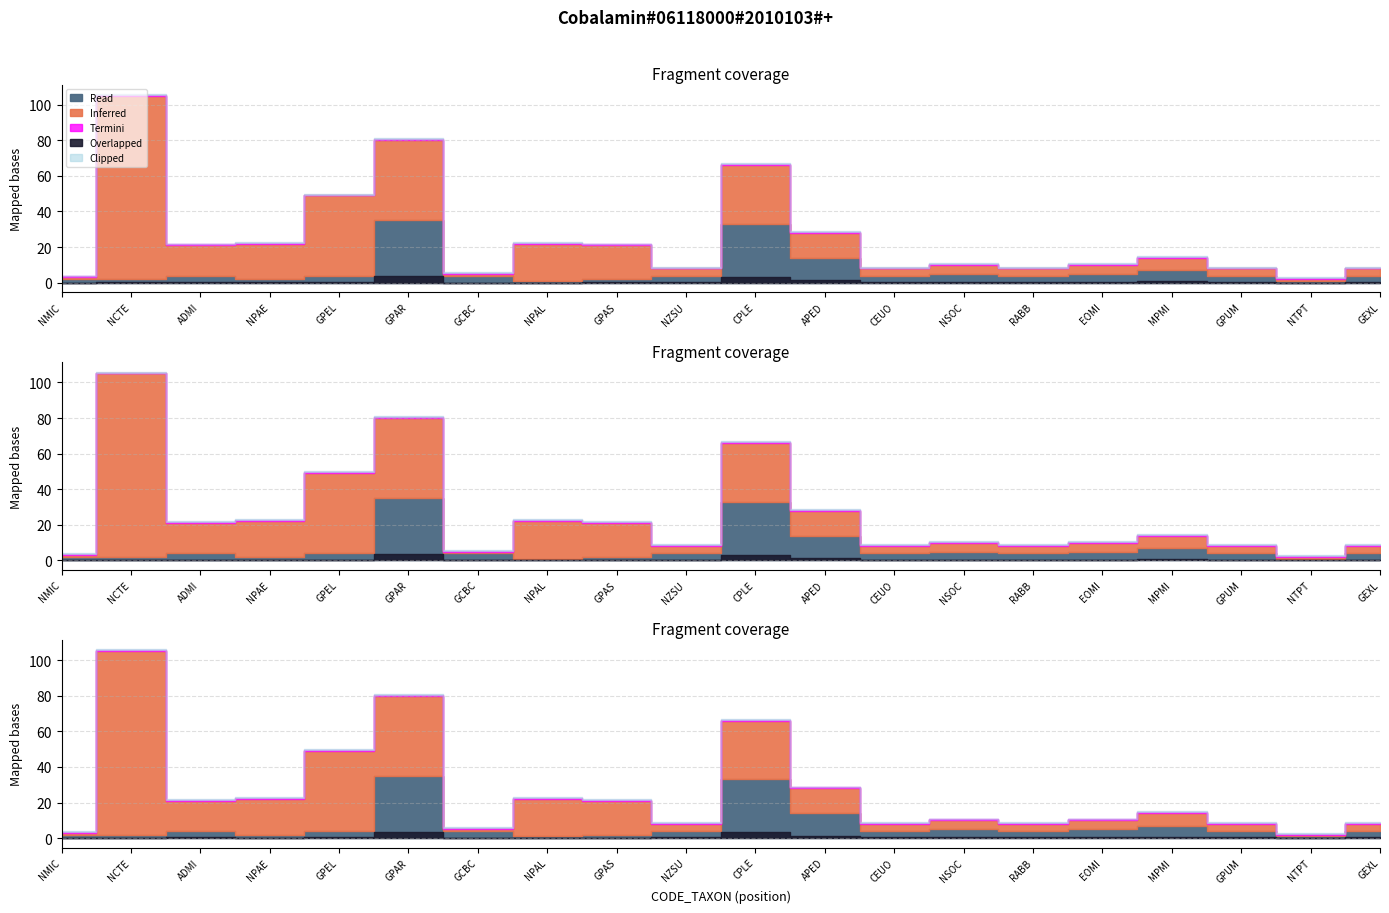

What is the smallest value displayed?

1